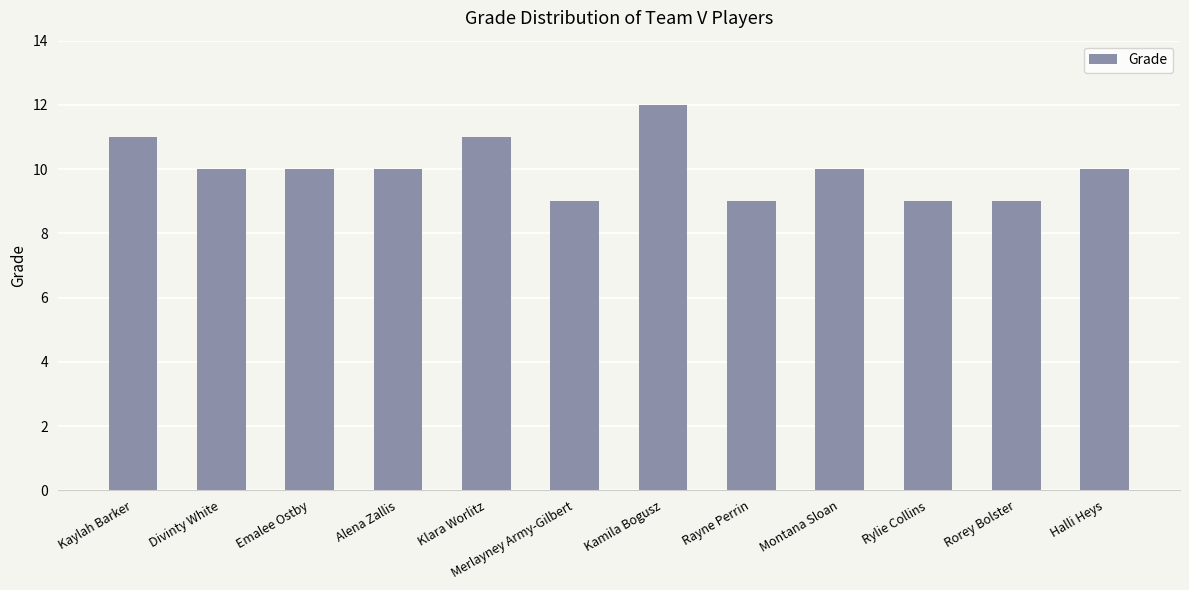

What is the average value?

10